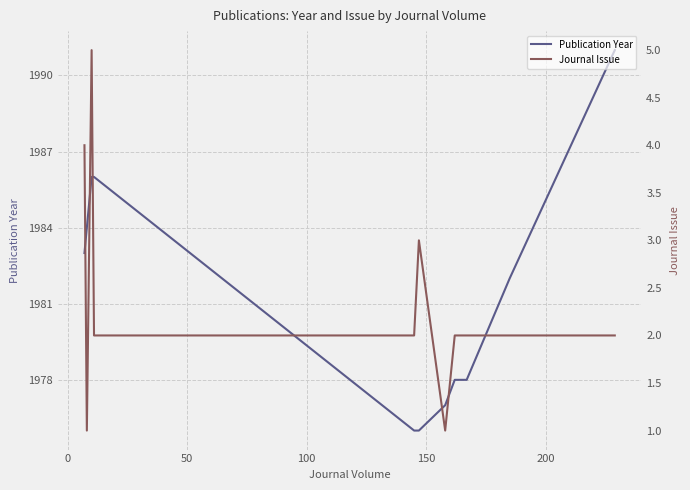

What is the maximum value for Publication Year?

1991